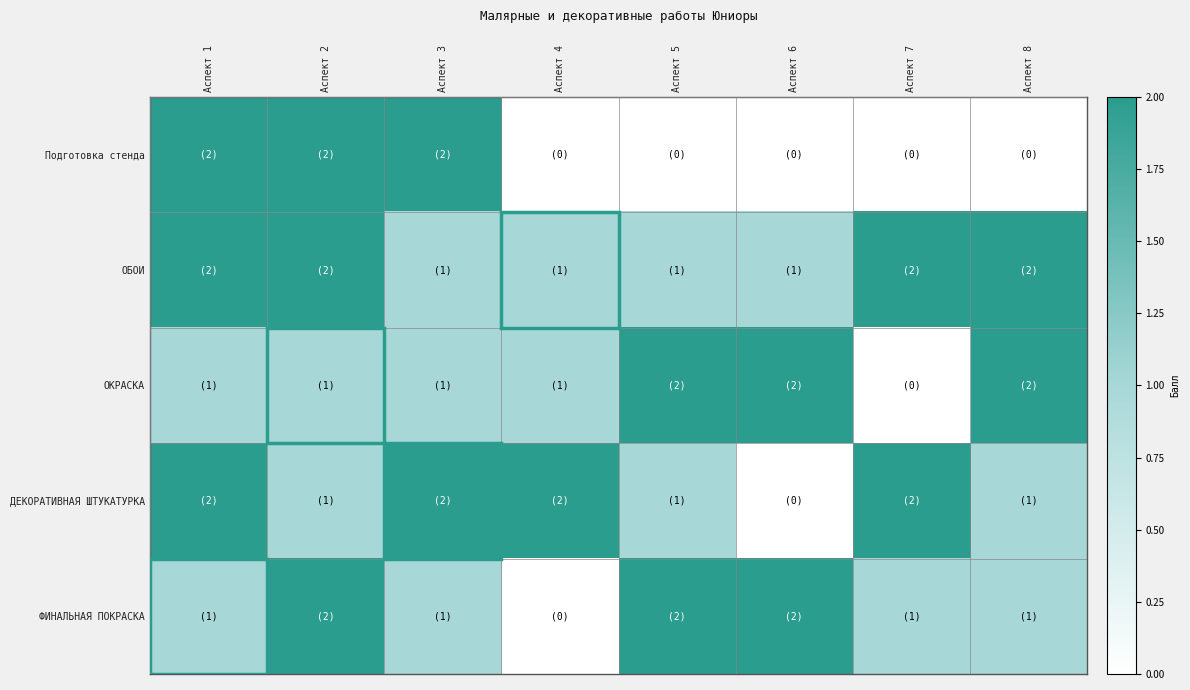

Reading left to right, transcribe all the data shown in this chart.

Подготовка стенда: Аспект 1=2	Аспект 2=2	Аспект 3=2	Аспект 4=0	Аспект 5=0	Аспект 6=0	Аспект 7=0	Аспект 8=0
ОБОИ: Аспект 1=2	Аспект 2=2	Аспект 3=1	Аспект 4=1	Аспект 5=1	Аспект 6=1	Аспект 7=2	Аспект 8=2
ОКРАСКА: Аспект 1=1	Аспект 2=1	Аспект 3=1	Аспект 4=1	Аспект 5=2	Аспект 6=2	Аспект 7=0	Аспект 8=2
ДЕКОРАТИВНАЯ ШТУКАТУРКА: Аспект 1=2	Аспект 2=1	Аспект 3=2	Аспект 4=2	Аспект 5=1	Аспект 6=0	Аспект 7=2	Аспект 8=1
ФИНАЛЬНАЯ ПОКРАСКА: Аспект 1=1	Аспект 2=2	Аспект 3=1	Аспект 4=0	Аспект 5=2	Аспект 6=2	Аспект 7=1	Аспект 8=1